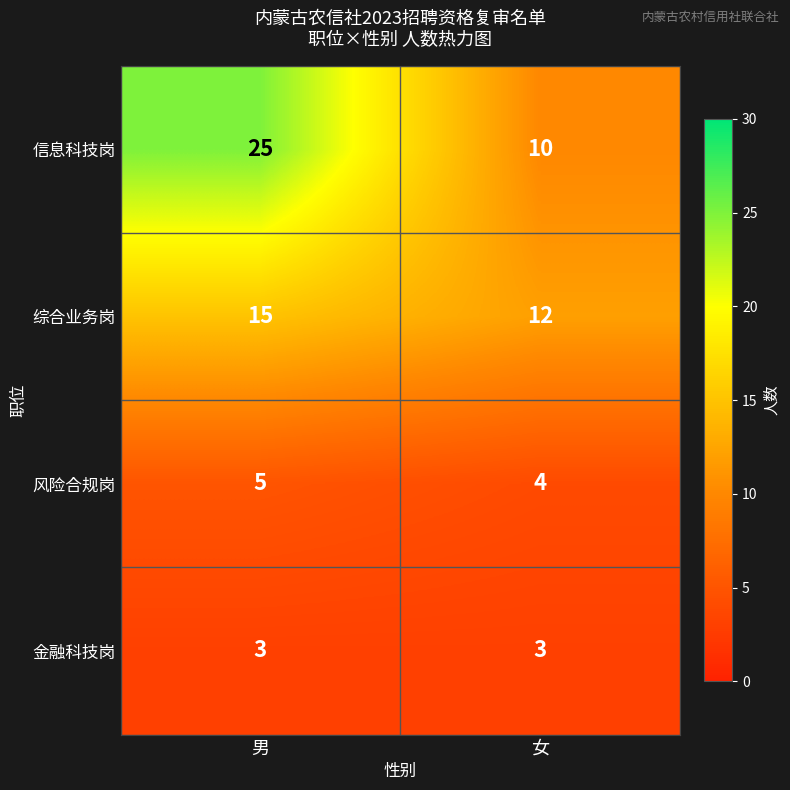

Read the 金融科技岗 value at 女.

3